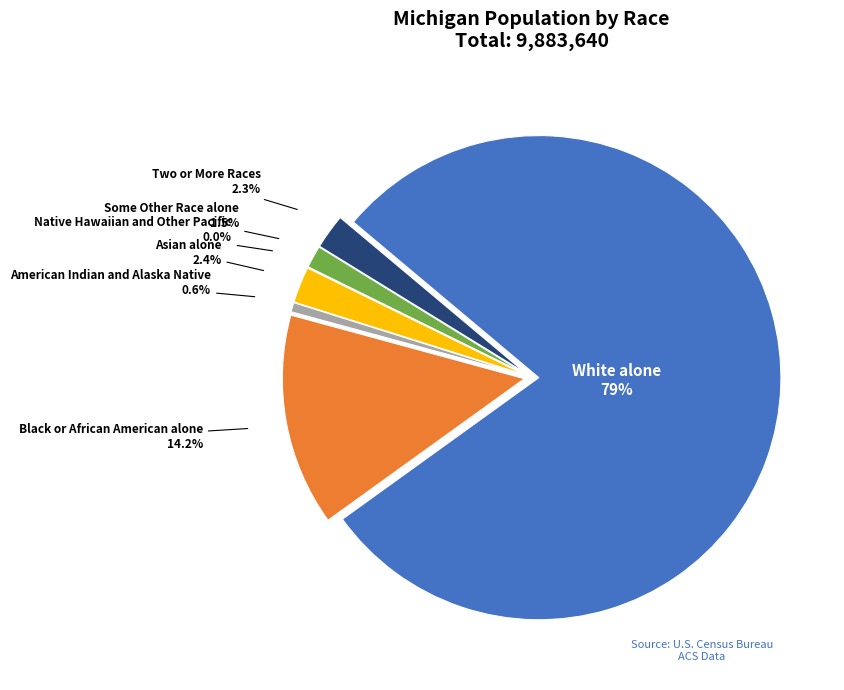

The Native Hawaiian and Other Pacific slice represents 6% of the pie. True or false?

False